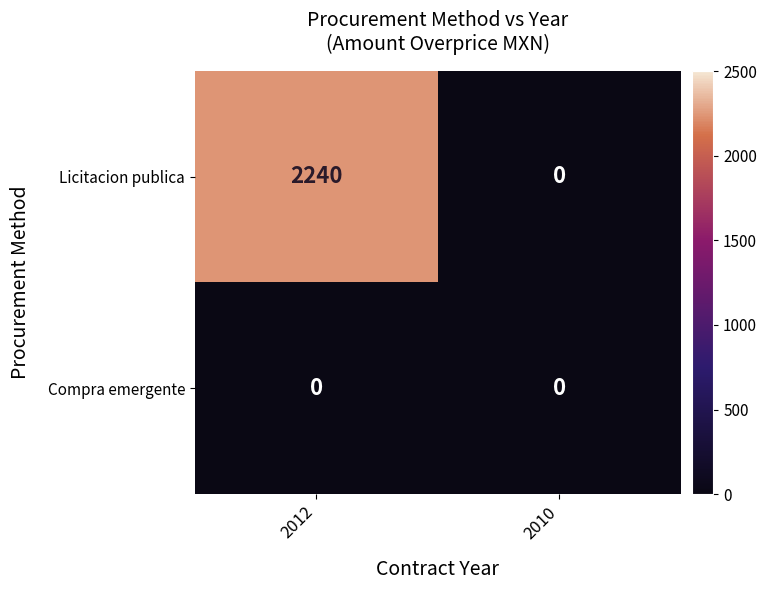

What value does the Licitacion publica series have at 2012, to the nearest 10?

2240